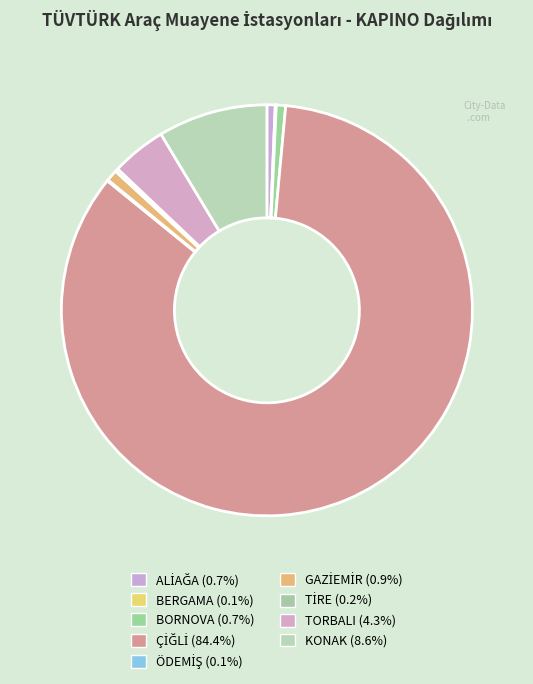

Which has a higher value, GAZİEMİR or BERGAMA?

GAZİEMİR